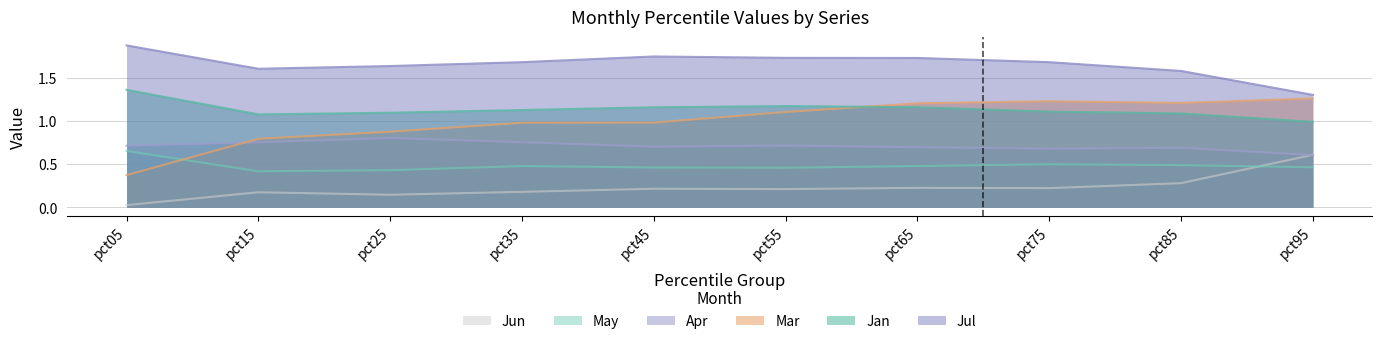

Between pct05 and pct35, which series saw the biggest shift?

Mar